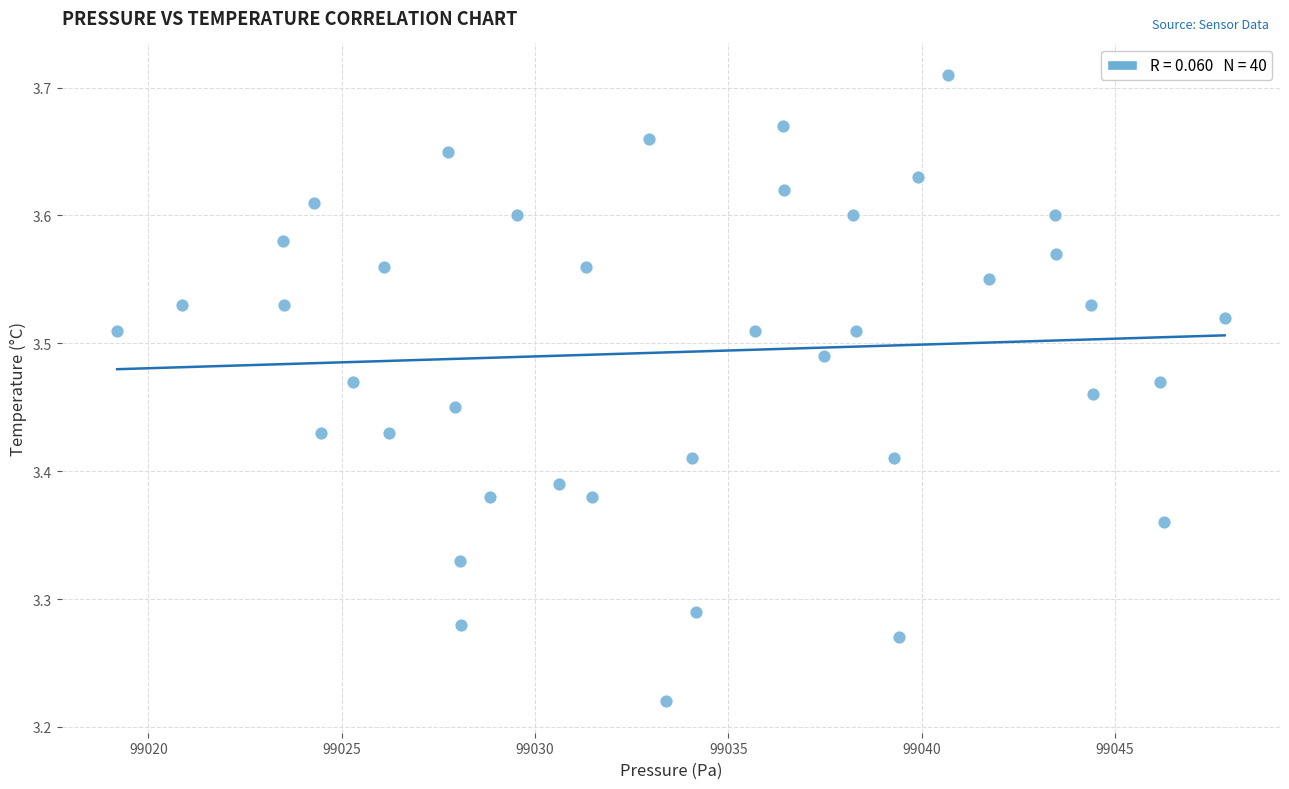

What is the range of Y values (max minus min)?

0.5